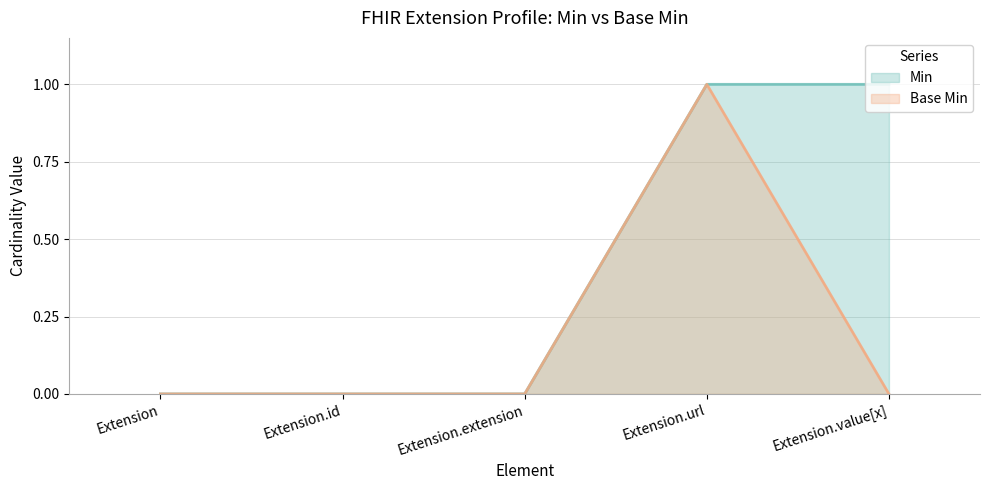

True or false: Min has more than 0 points higher than both neighbors.

False